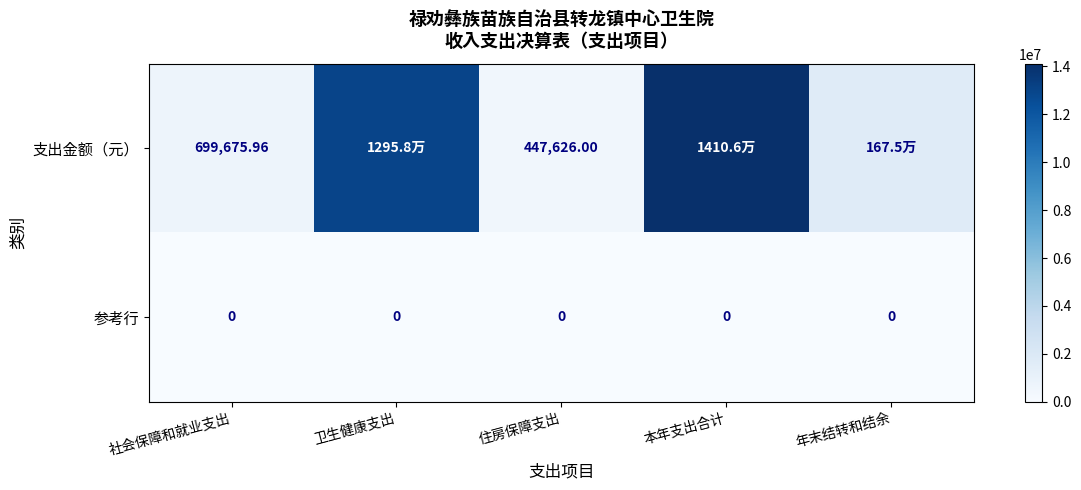

Rank the series at 住房保障支出 from lowest to highest value.

参考行, 支出金额（元）